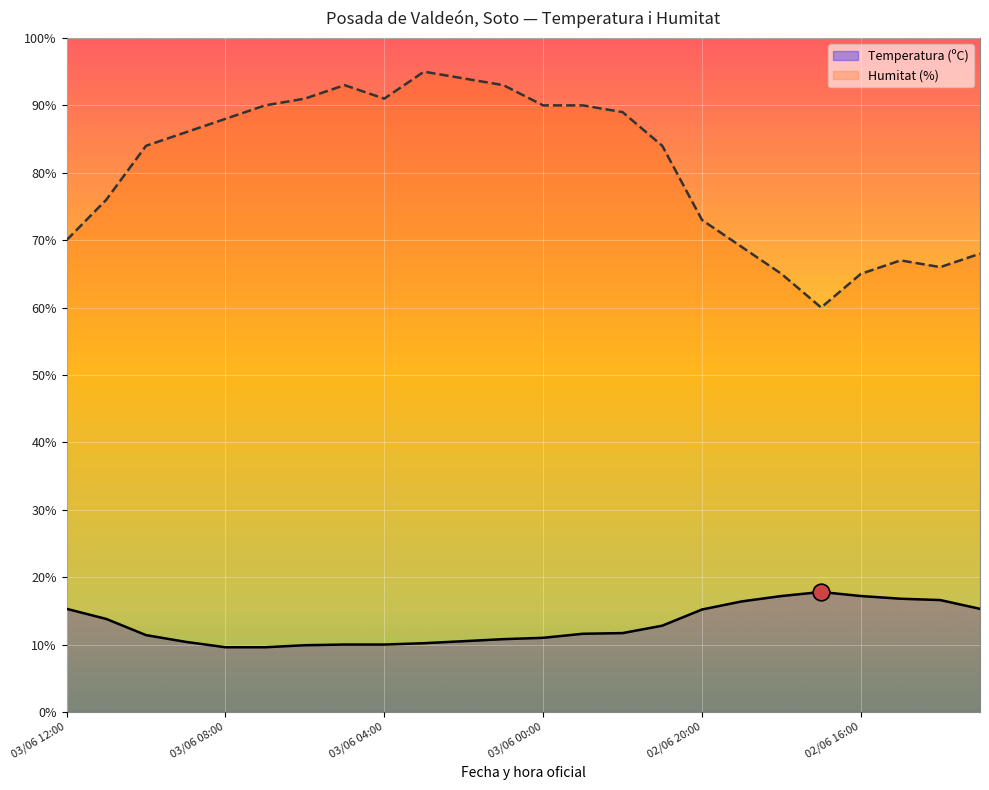

Is the value of Humitat (%) at 02/06 14:00 greater than the value of Temperatura (ºC) at 02/06 22:00?

Yes